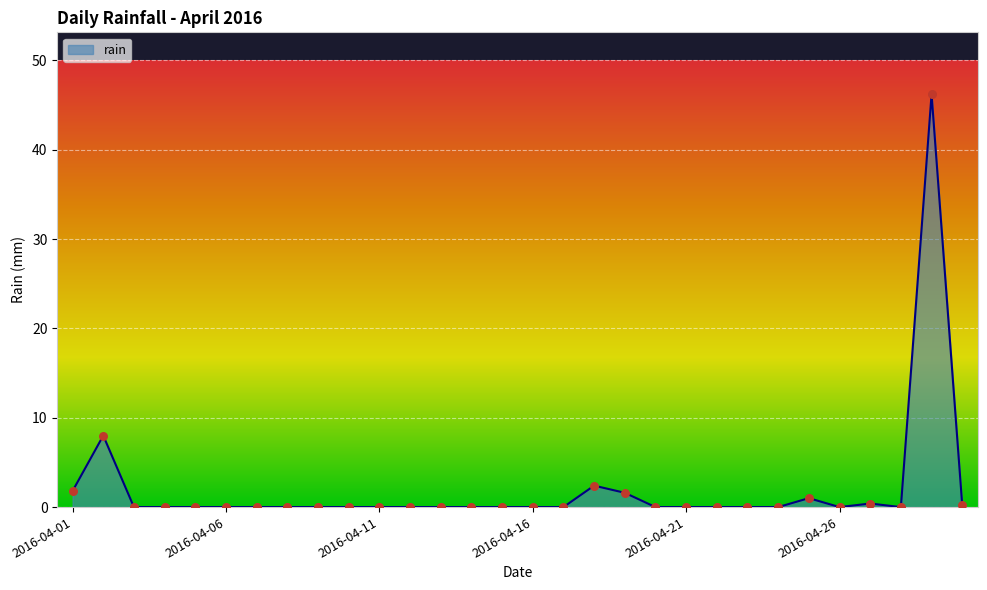

What is the greatest value displayed?

46.2